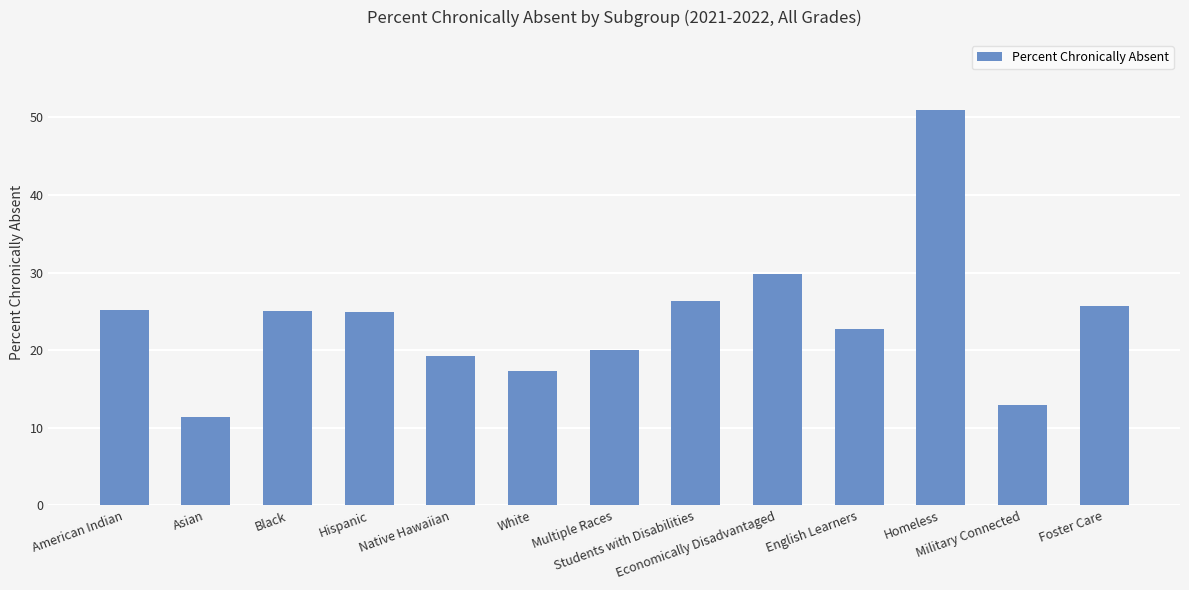

What is the label of the 4th bar from the left?

Hispanic